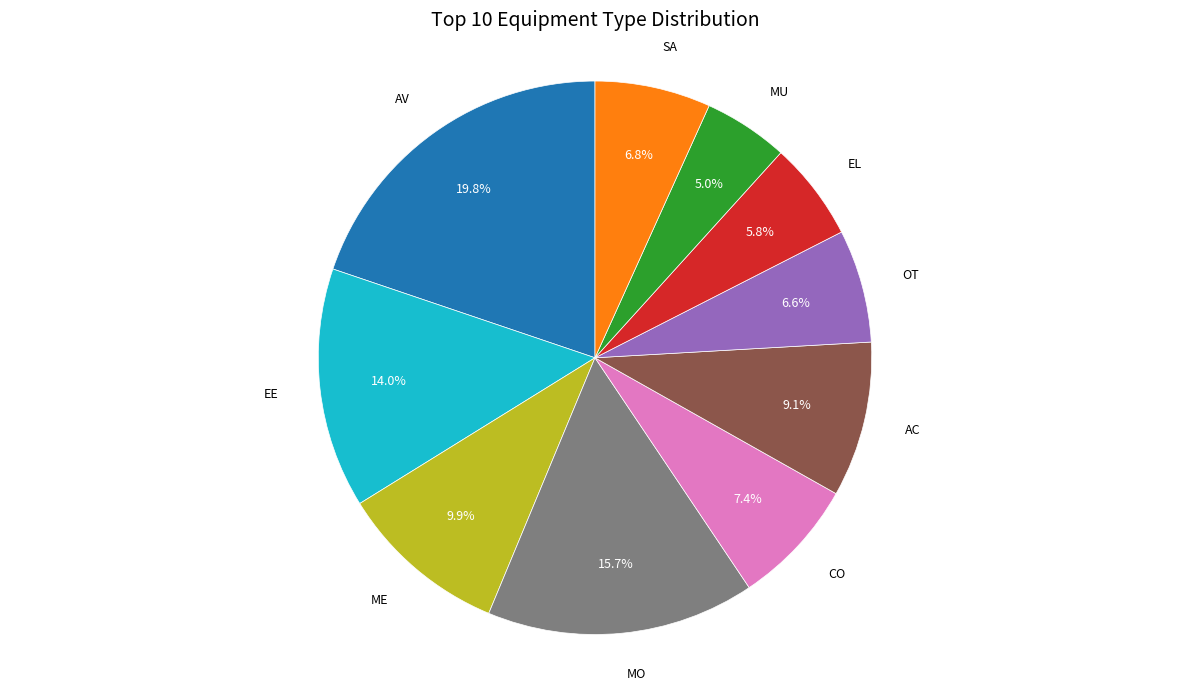

Does any single category account for the majority?

No